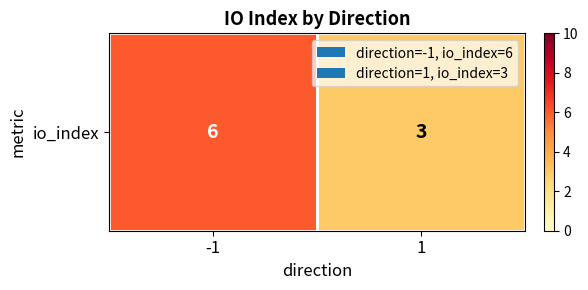

Approximately how many times larger is the value at 1 compared to -1?

0.5